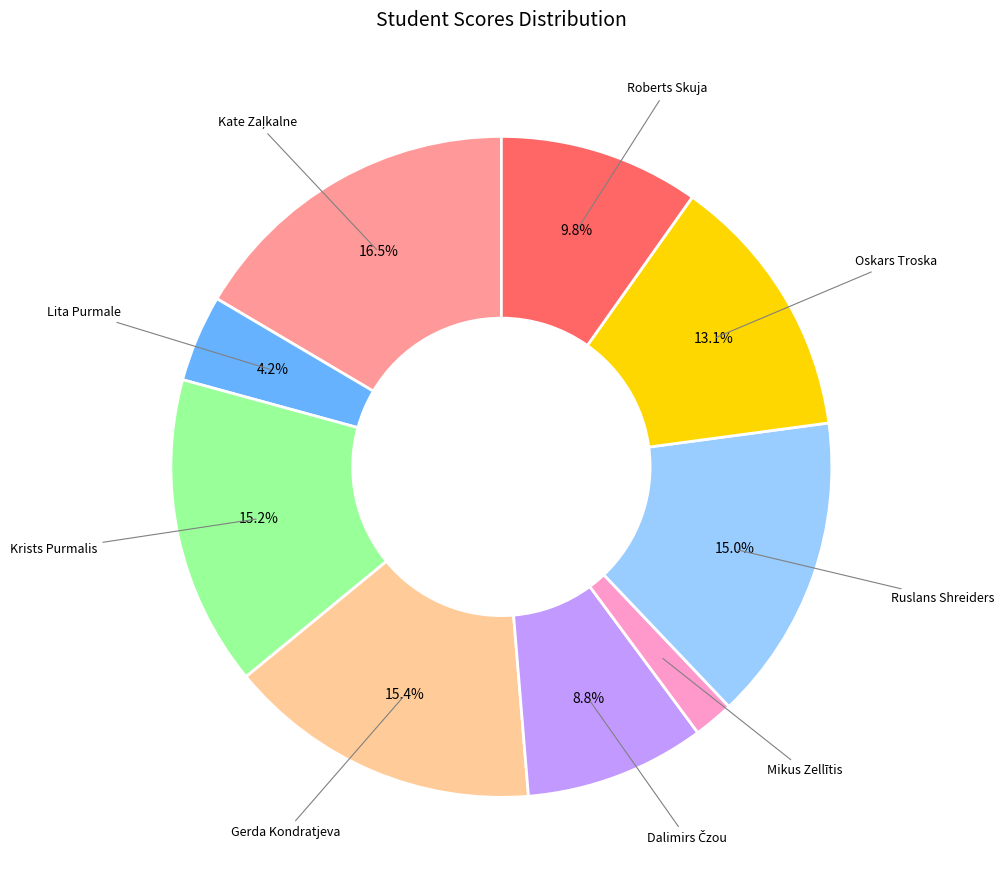

Is there any slice that represents more than half of the pie?

No